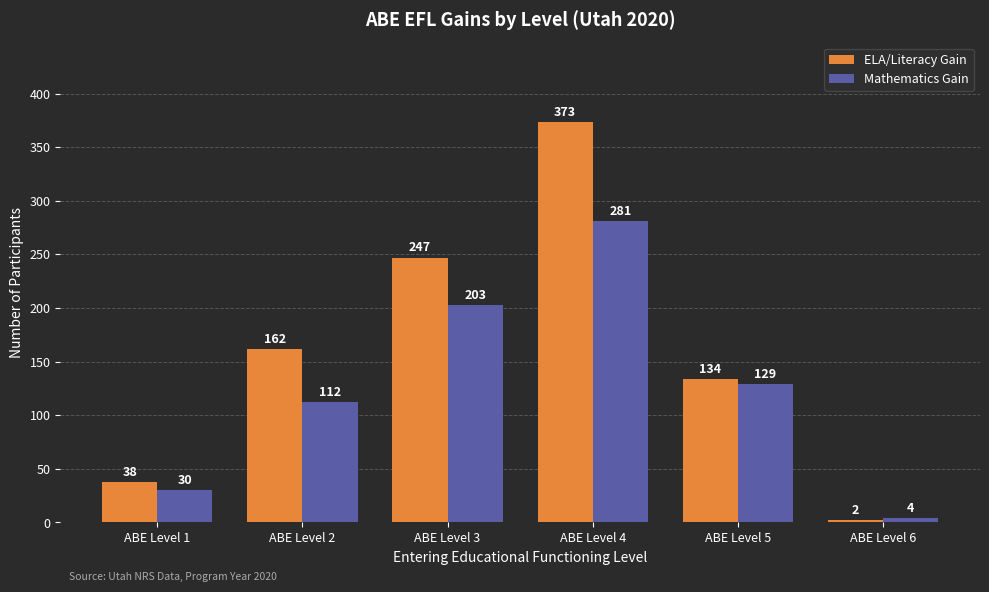

True or false: Mathematics Gain has a value of 281 at ABE Level 4.

True